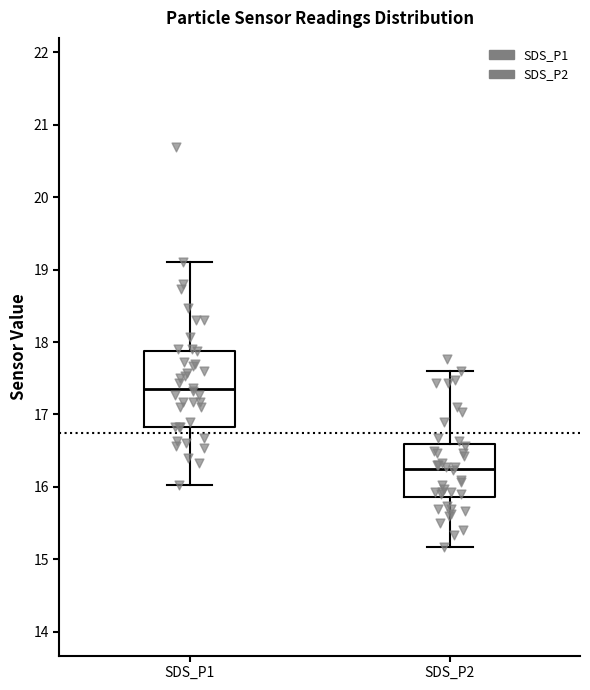

Reading left to right, transcribe this box plot: for each box, give where its median line is, the range the box spans, and where its two whiskers end, as read against the y-axis. The values are not printed on the chart, so give them approximately, as read against the axis.

SDS_P1: median 17.4, box 16.8 to 17.9, whiskers 16.0 to 19.1
SDS_P2: median 16.3, box 15.9 to 16.6, whiskers 15.2 to 17.6